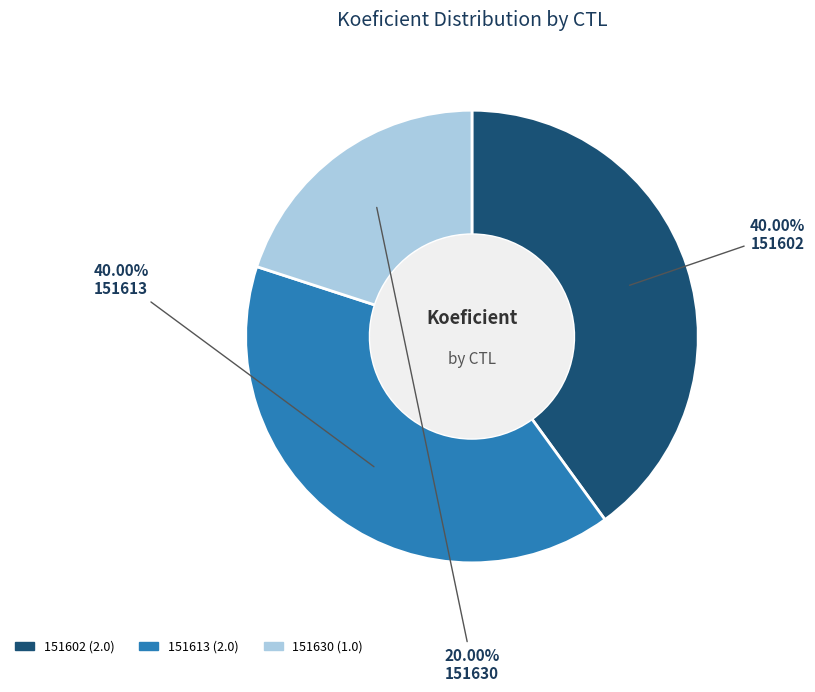

Is 151602 the majority of the pie?

No